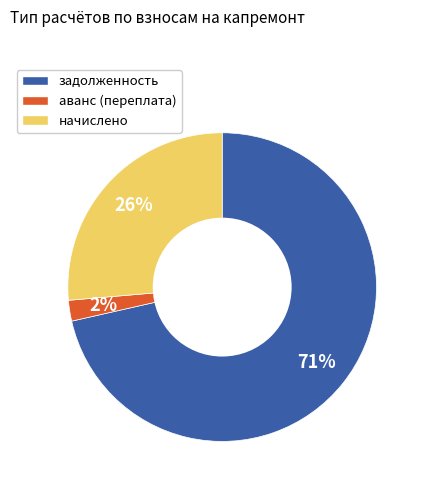

To the nearest percent, what is the average slice percentage?

33%